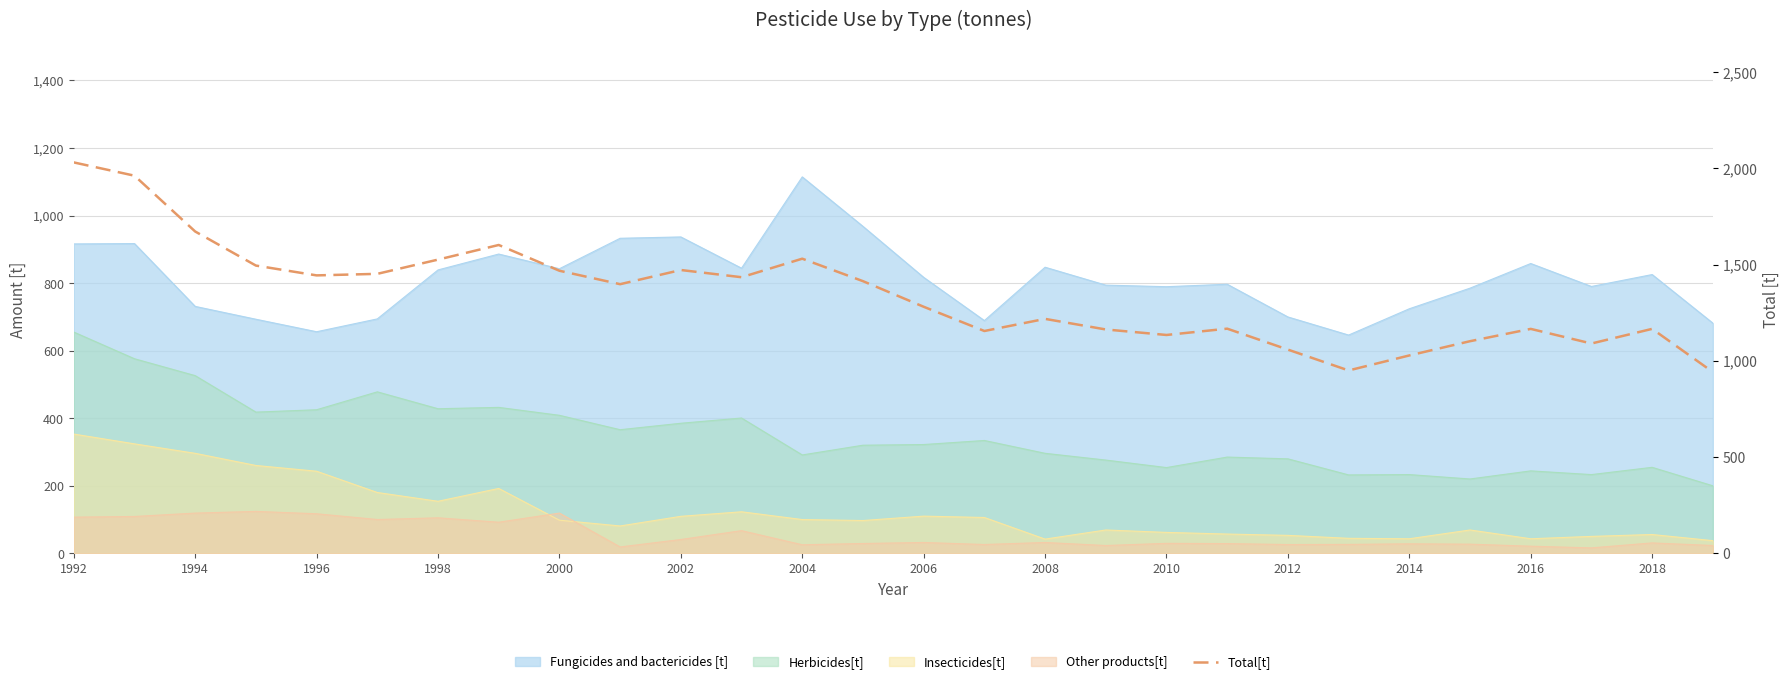

What is the sum of the values at 2014 and 2018?

2194.1